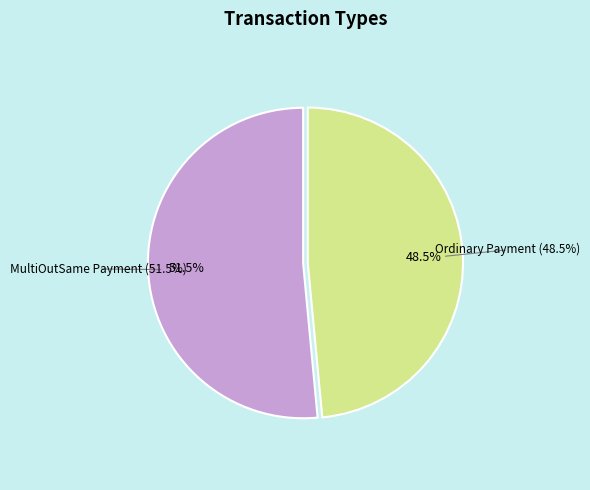

Approximately how many times larger is the value at Ordinary Payment (Height: 632919) compared to MultiOutSame Payment (Height: 671802)?

0.9